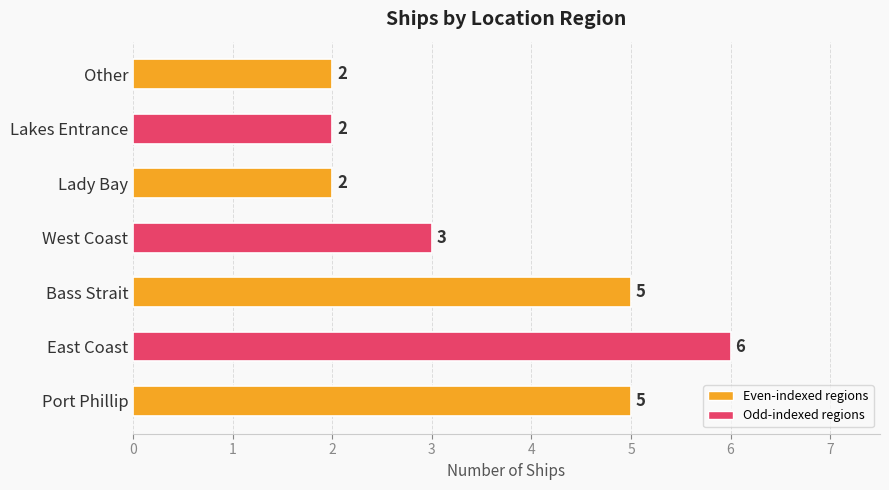

Is it true that the value at Bass Strait is 3?

False